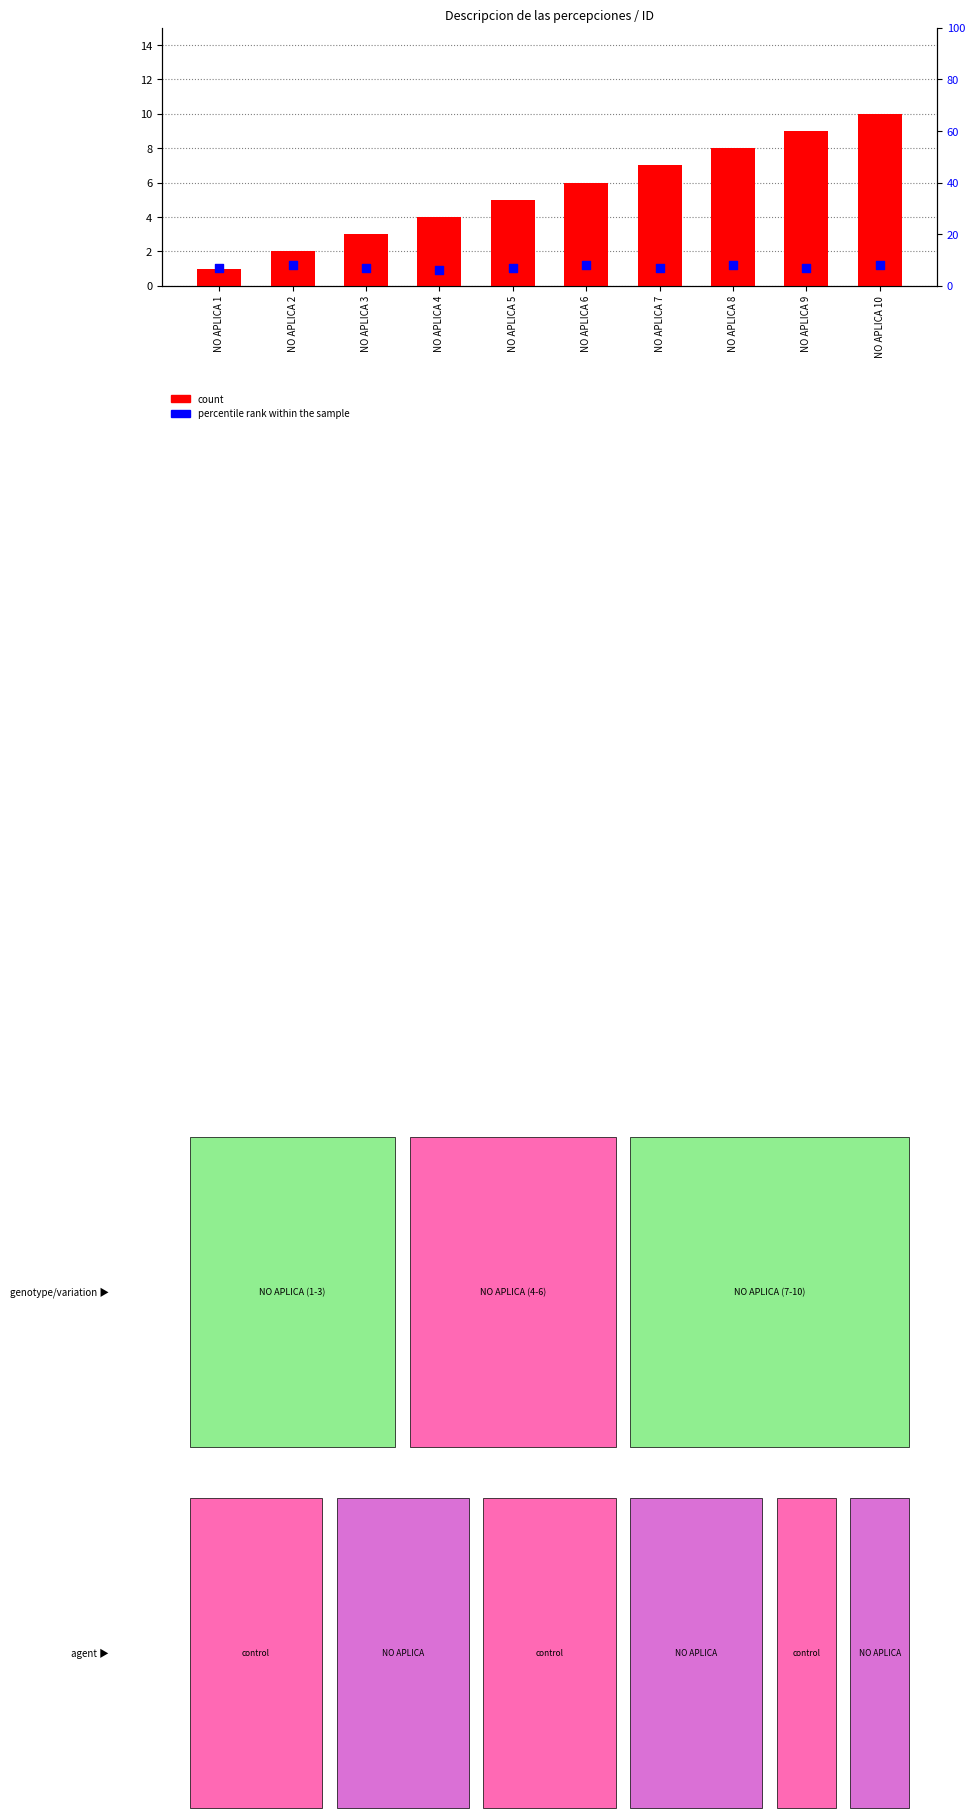

Which series has the largest total across all categories?

percentile rank within the sample